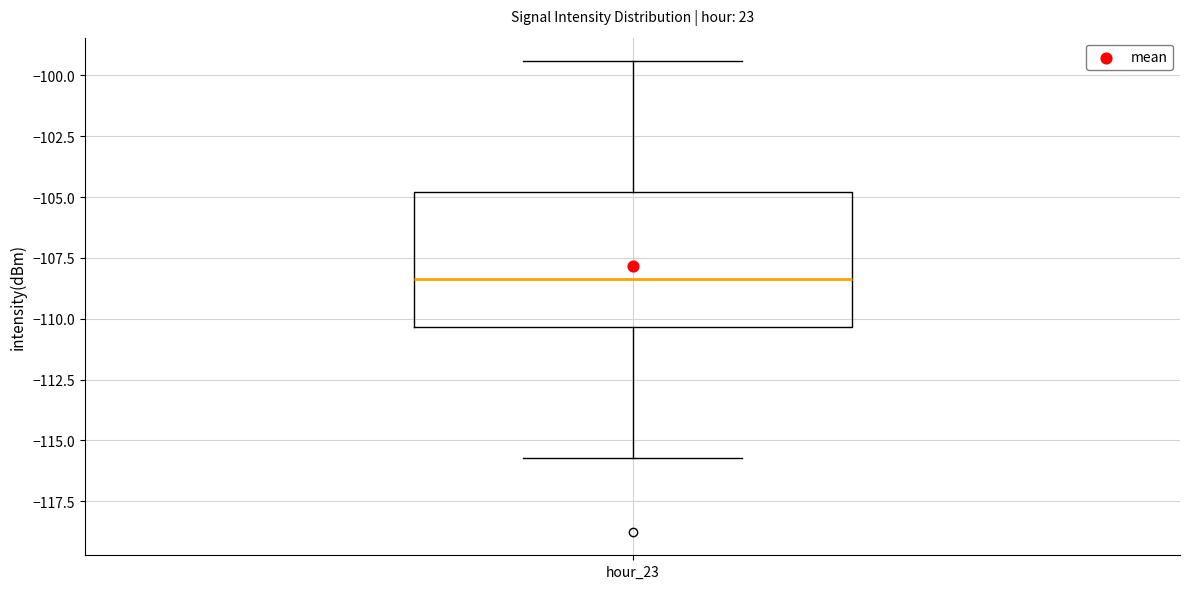

Where is the upper edge of the box for hour_23 on the y-axis? The values are not printed on the chart, so give them approximately, as read against the axis.

-105.0